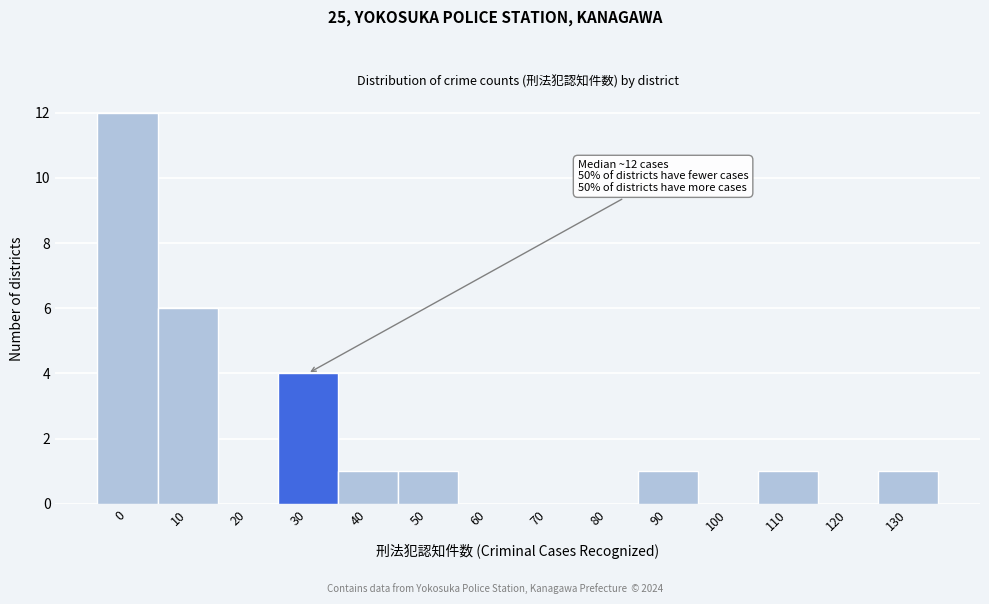

Reading left to right, transcribe all the data shown in this chart.

0=12	10=6	20=0	30=4	40=1	50=1	60=0	70=0	80=0	90=1	100=0	110=1	120=0	130=1